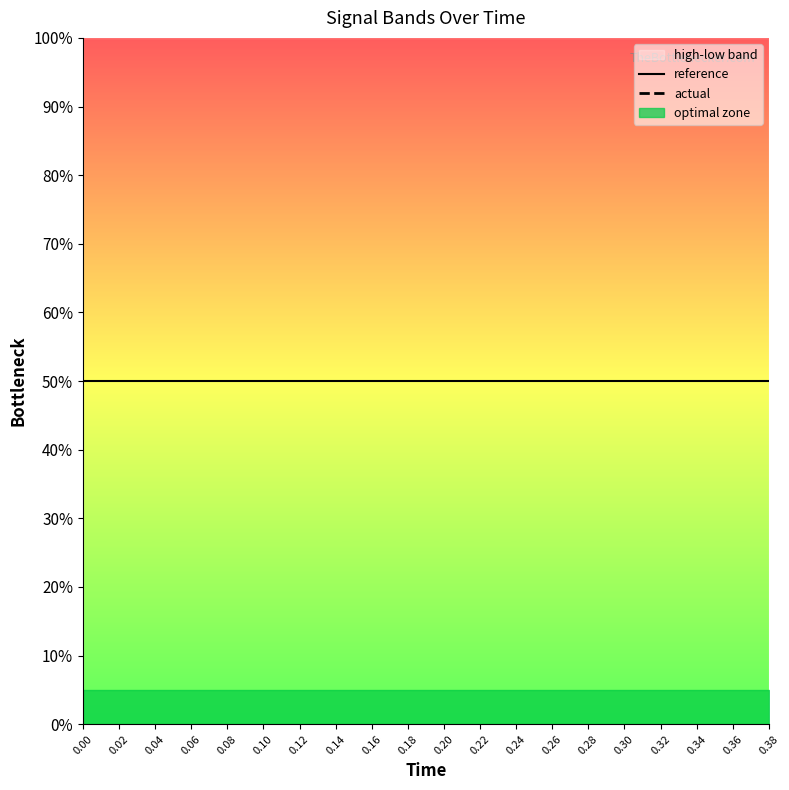

At 0.36, list the series in order from smallest to largest.

reference, actual